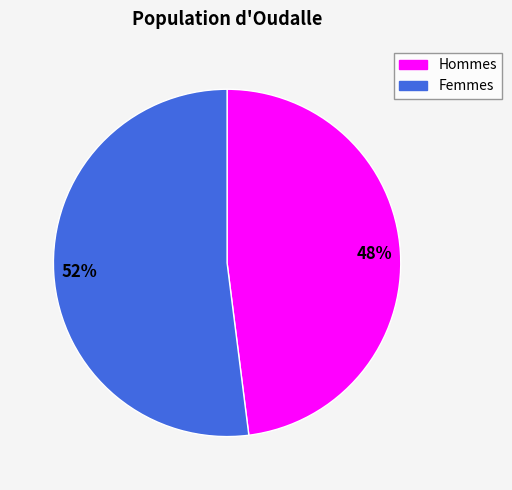

To the nearest percent, what is the difference between the largest and smallest slice percentages?

4%